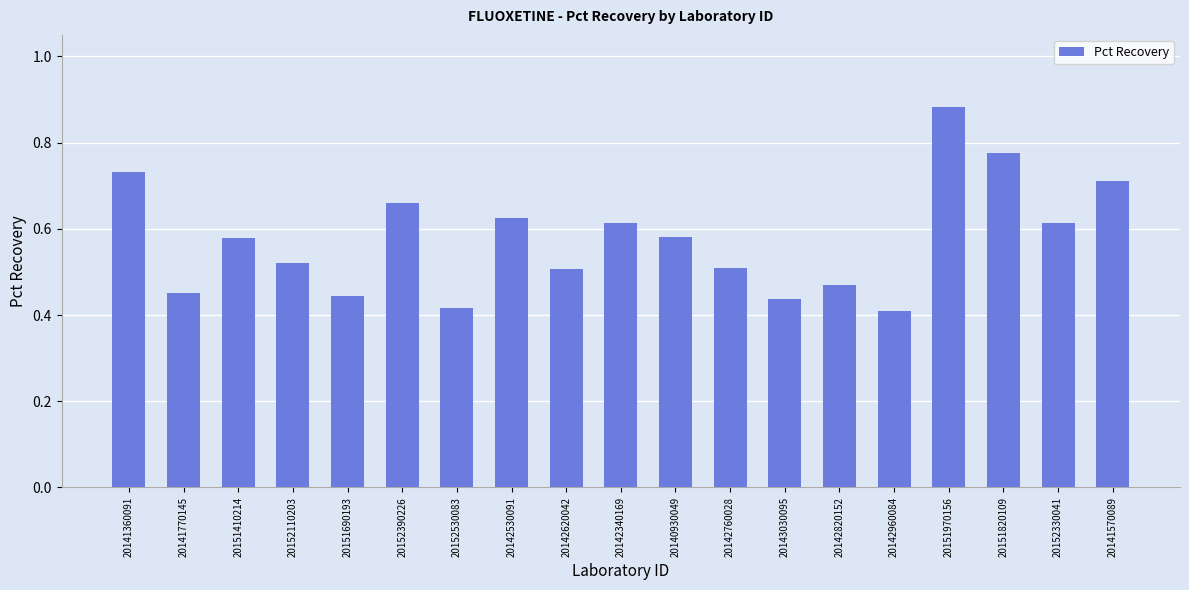

The value at 20152330041 is 0.9. True or false?

False